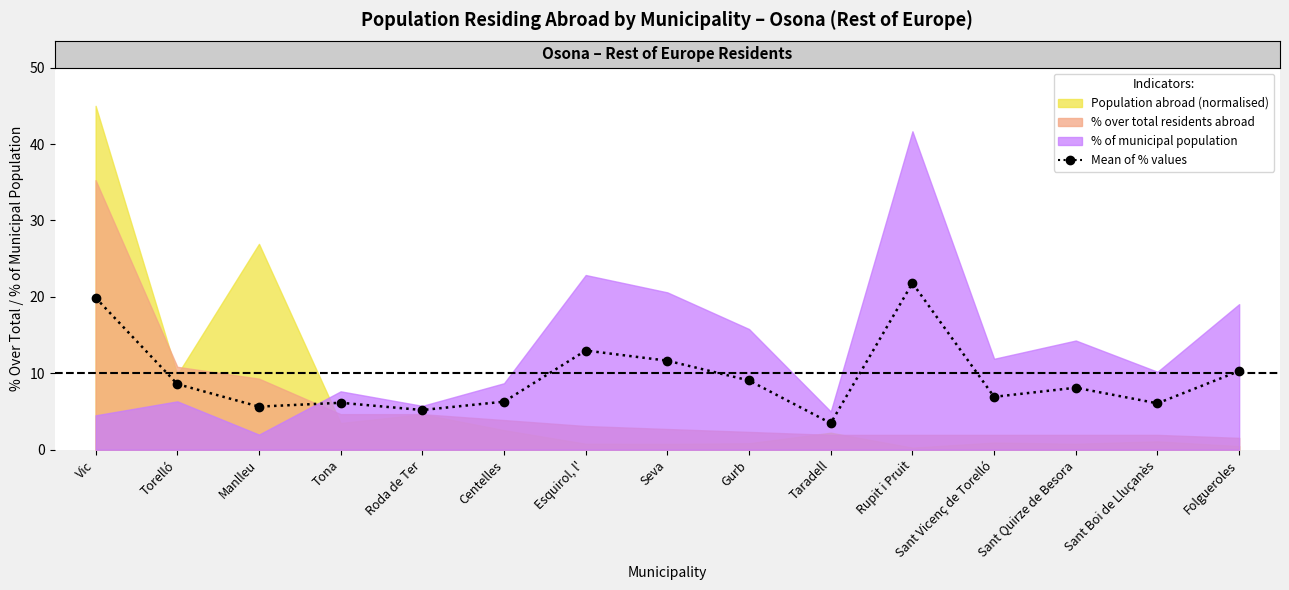

What is the label of the 14th point from the right?

Torelló